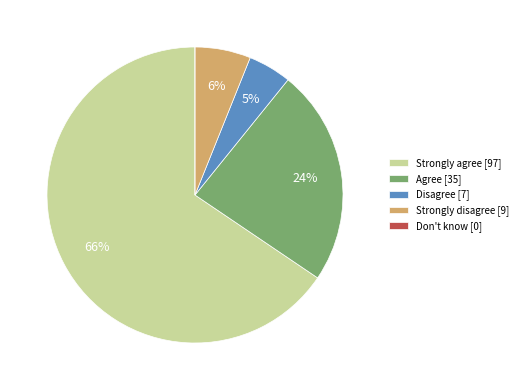

Which category has the biggest portion of the pie?

Strongly agree